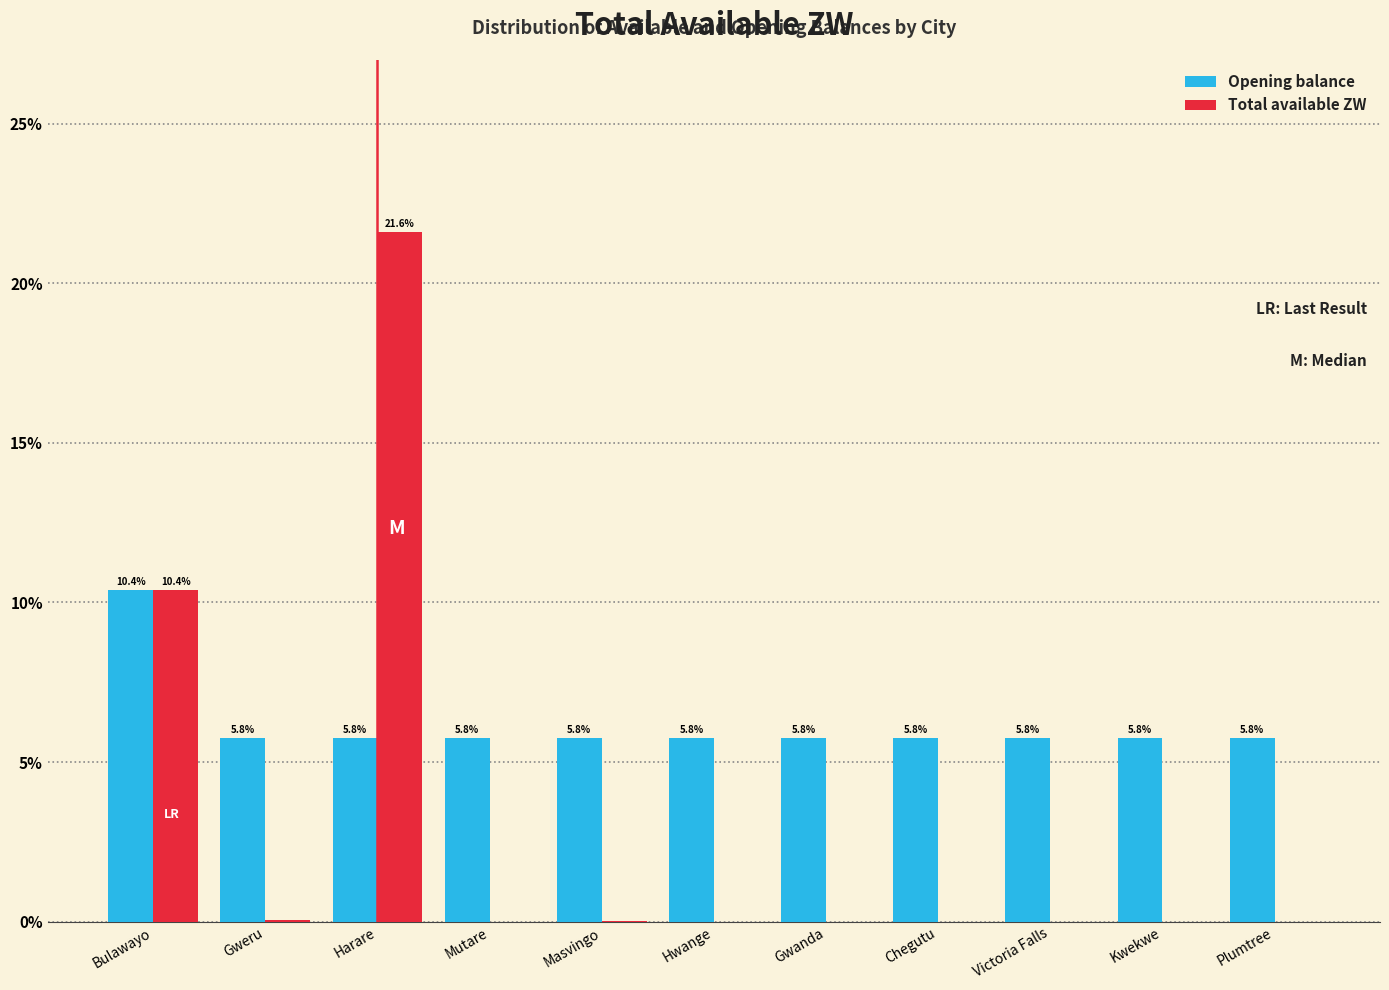

Which series has the largest total across all categories?

Opening balance